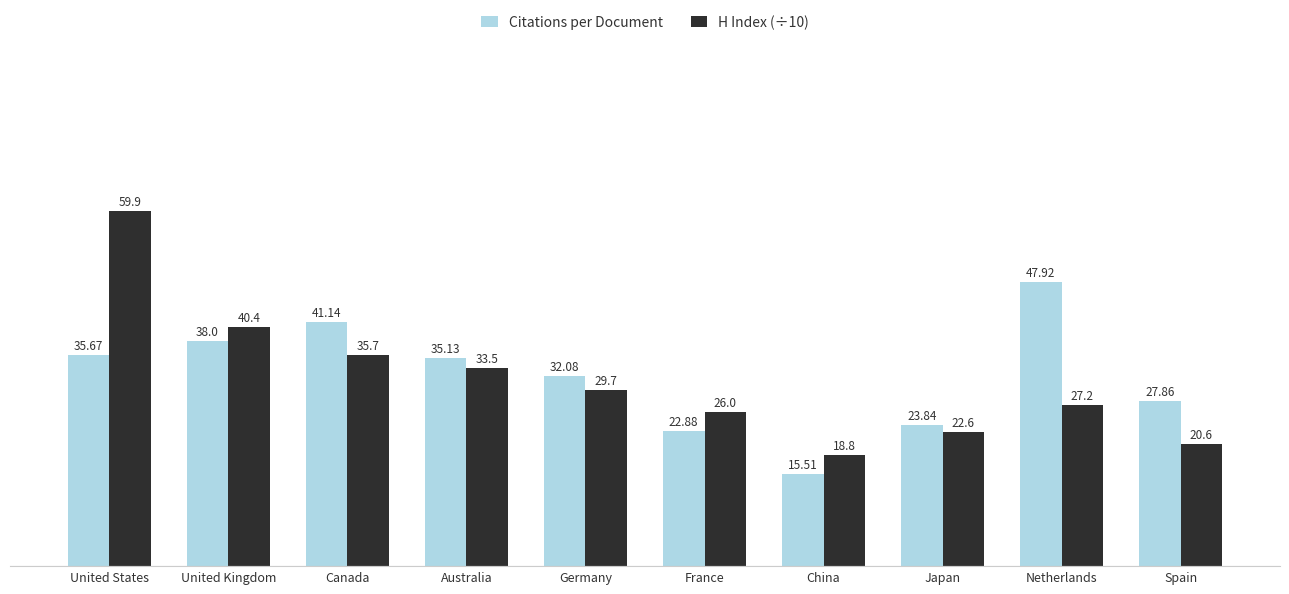

What is the label of the 4th bar from the right?

China